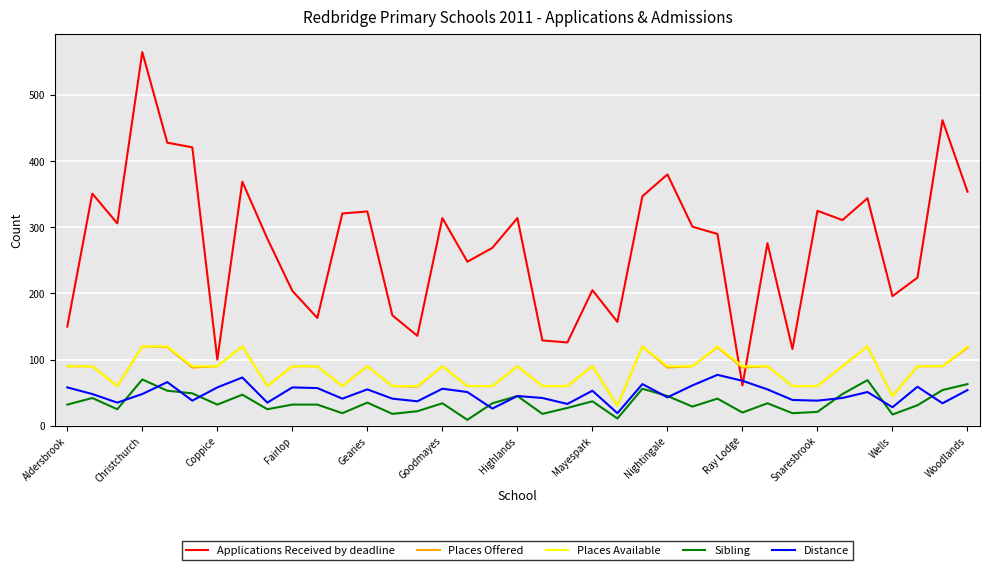

What is the greatest value displayed?

565